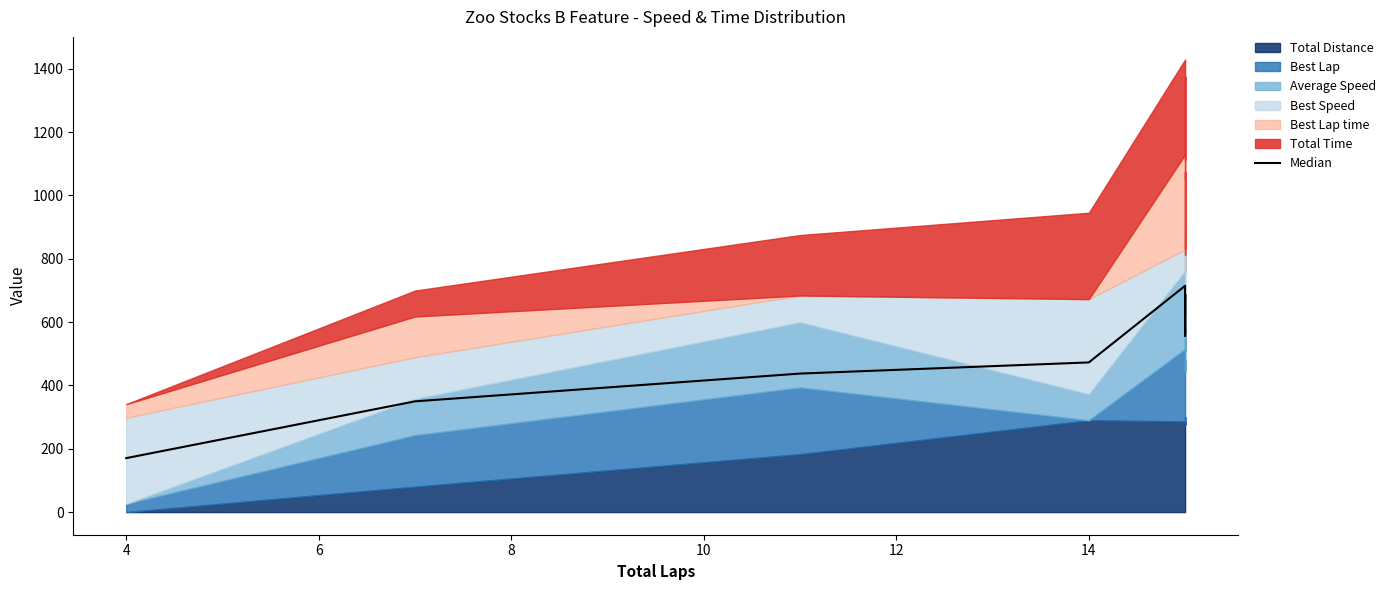

Does the chart have visible grid lines?

No